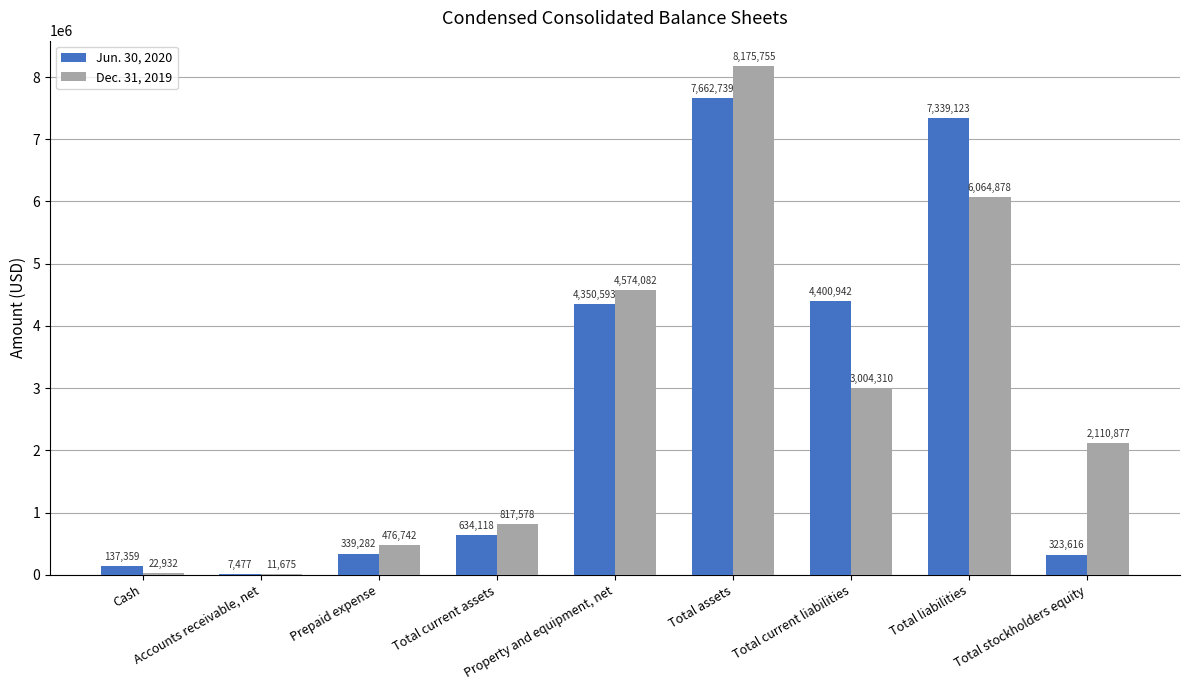

What is the sum of all Dec. 31, 2019 values?

25258829